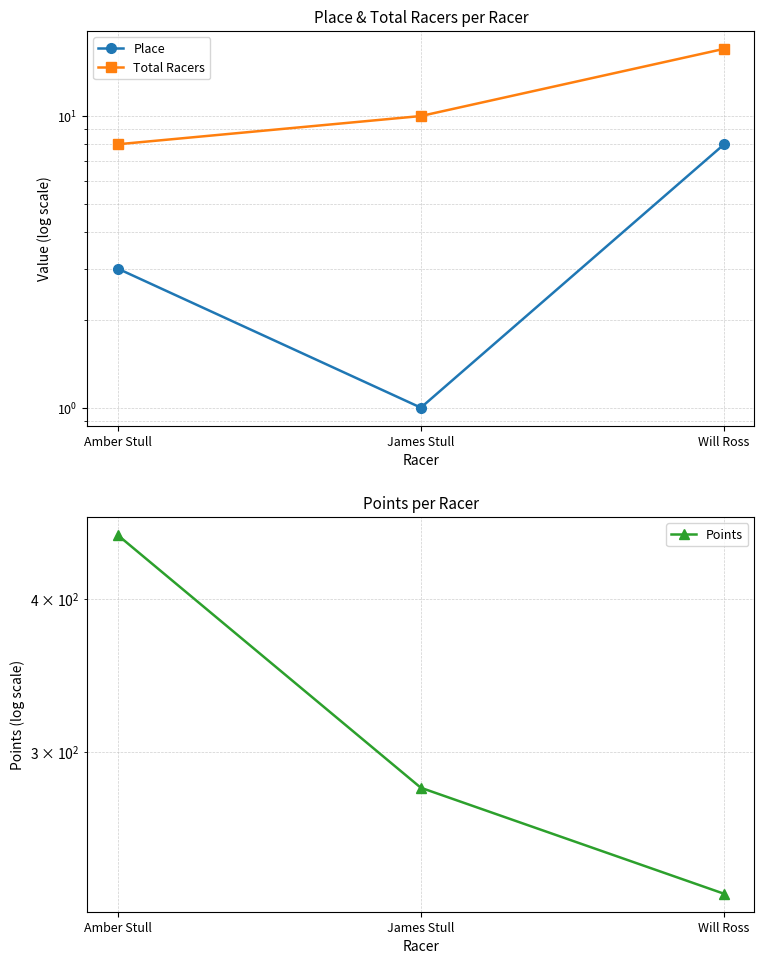

Which series changed the most between James Stull and Will Ross?

Points